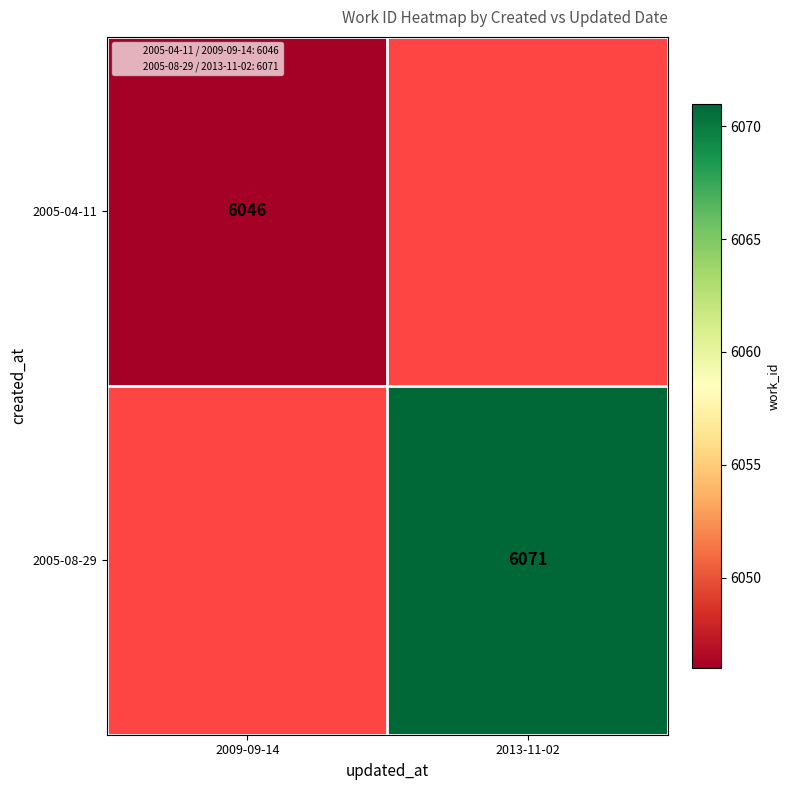

List the series in order of their overall mean, lowest first.

2005-04-11, 2005-08-29